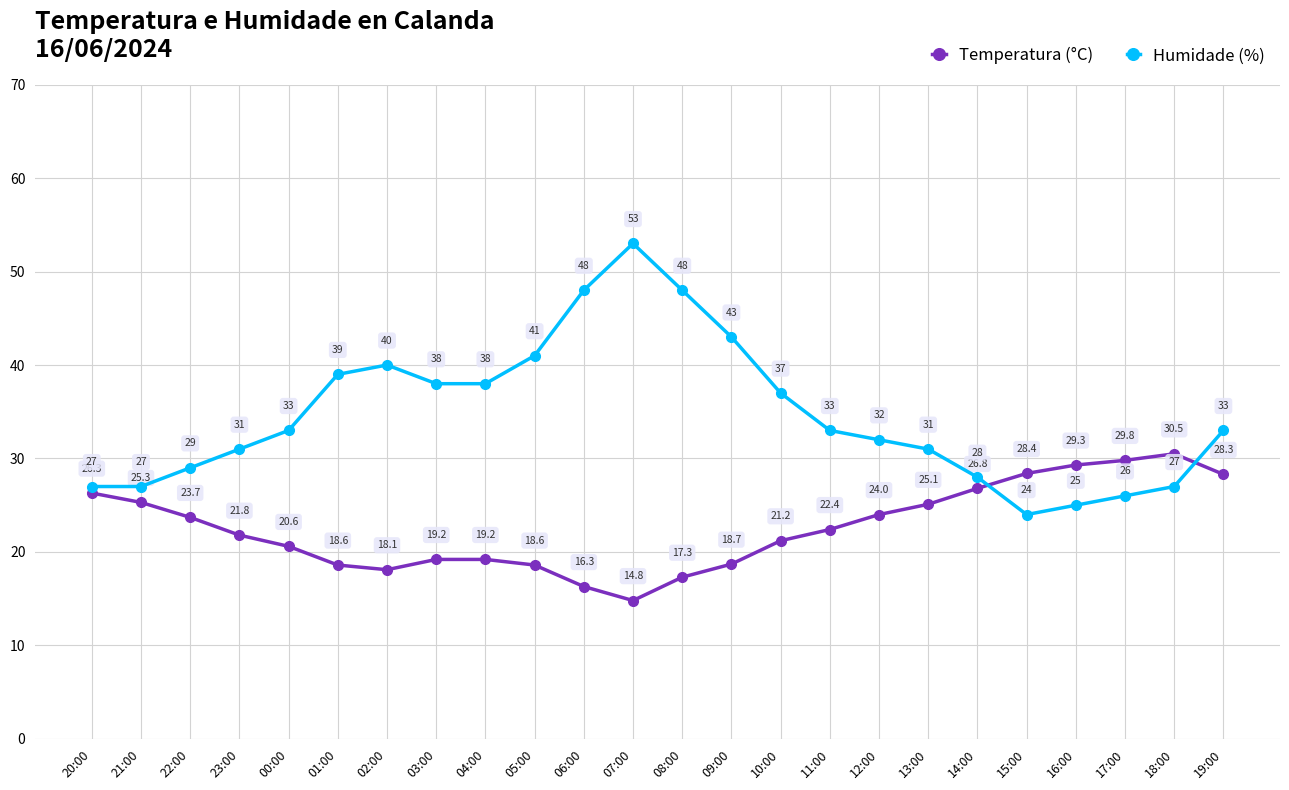

Rank the series by their maximum value, from lowest to highest.

Temperatura (°C), Humidade (%)